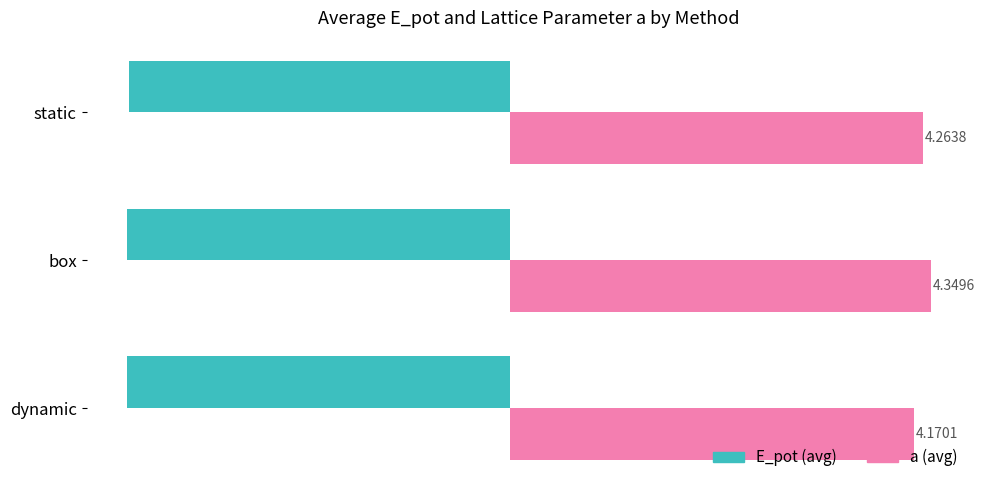

Which category has the highest value in the a (avg) series?

box